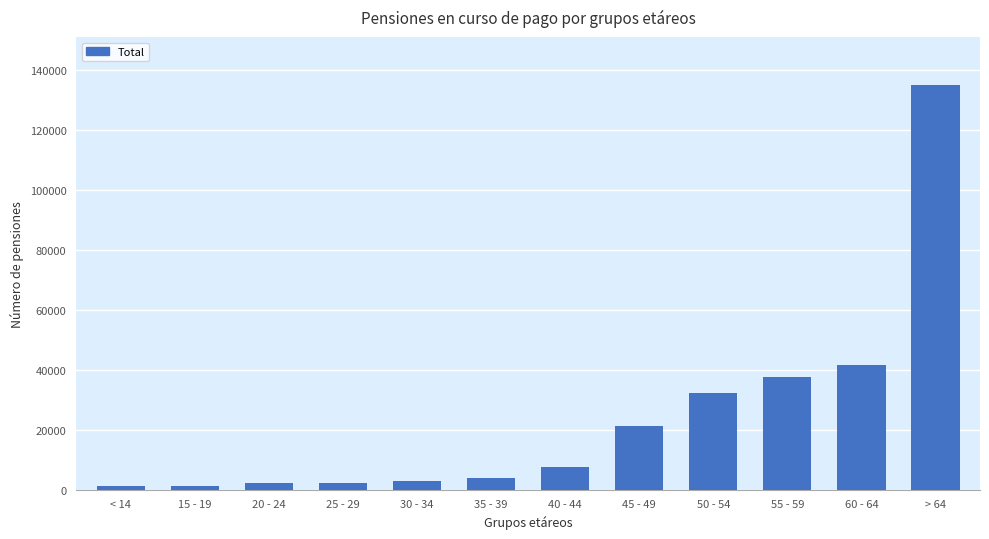

How many bars are there in total?

12